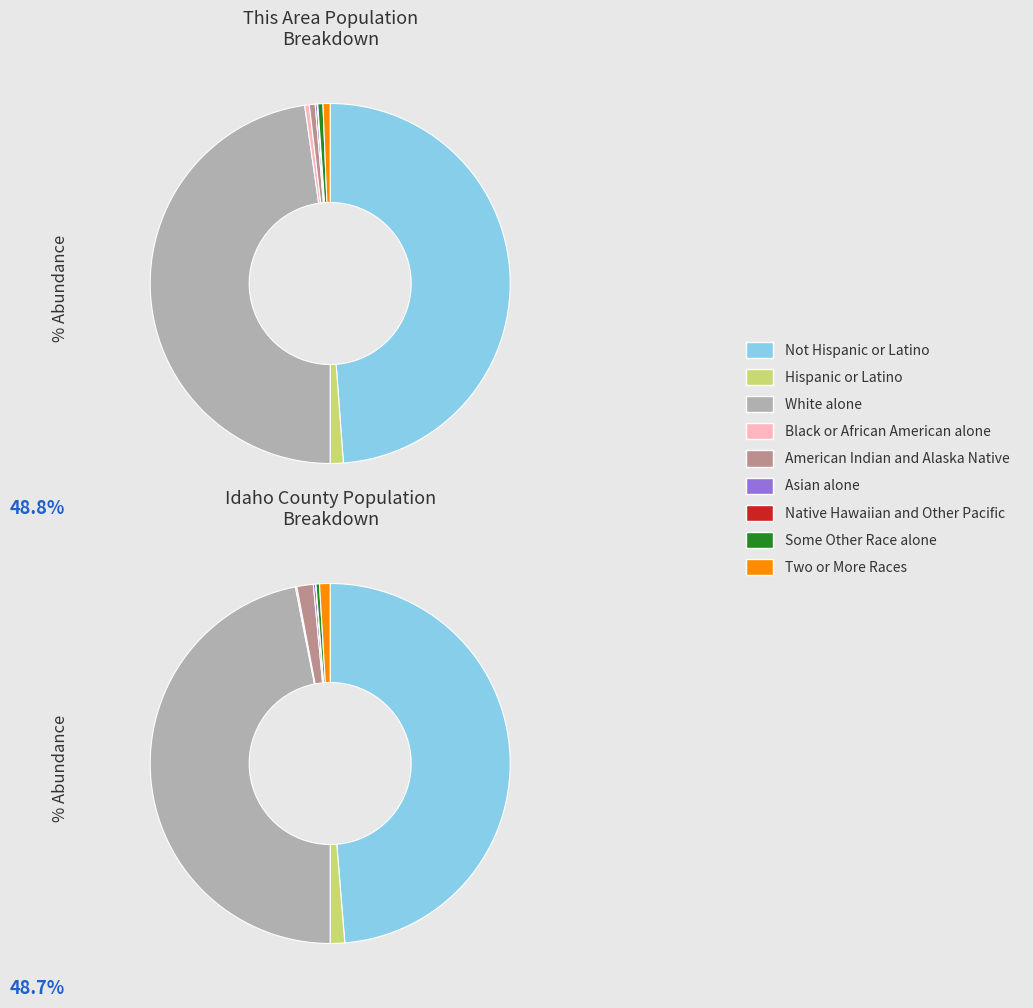

What is the largest slice in the pie chart?

Not Hispanic or Latino